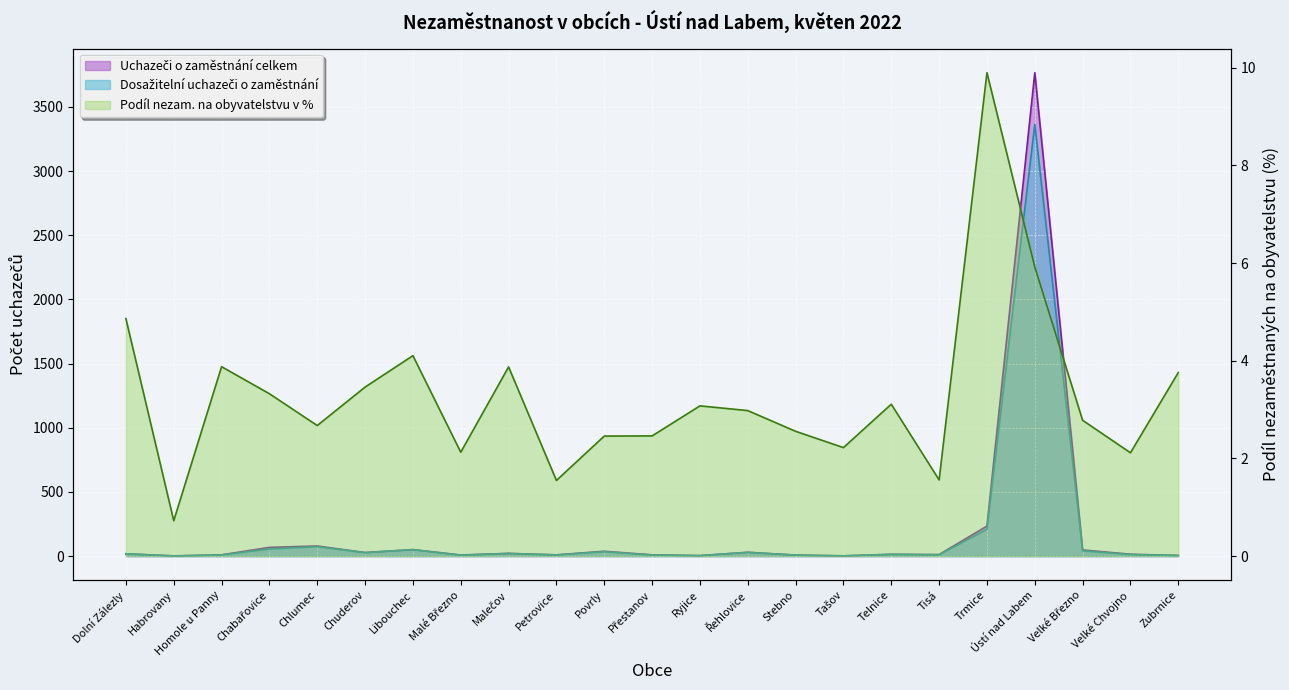

True or false: Dosažitelní uchazeči o zaměstnání and Uchazeči o zaměstnání celkem intersect in this chart.

False